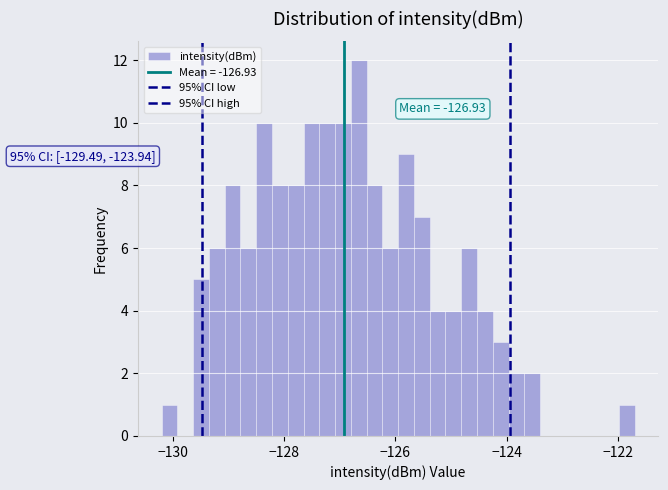

Around what value on the x-axis is the tallest bar? Give the approximate position of its centre, as read against the axis.

-126.6